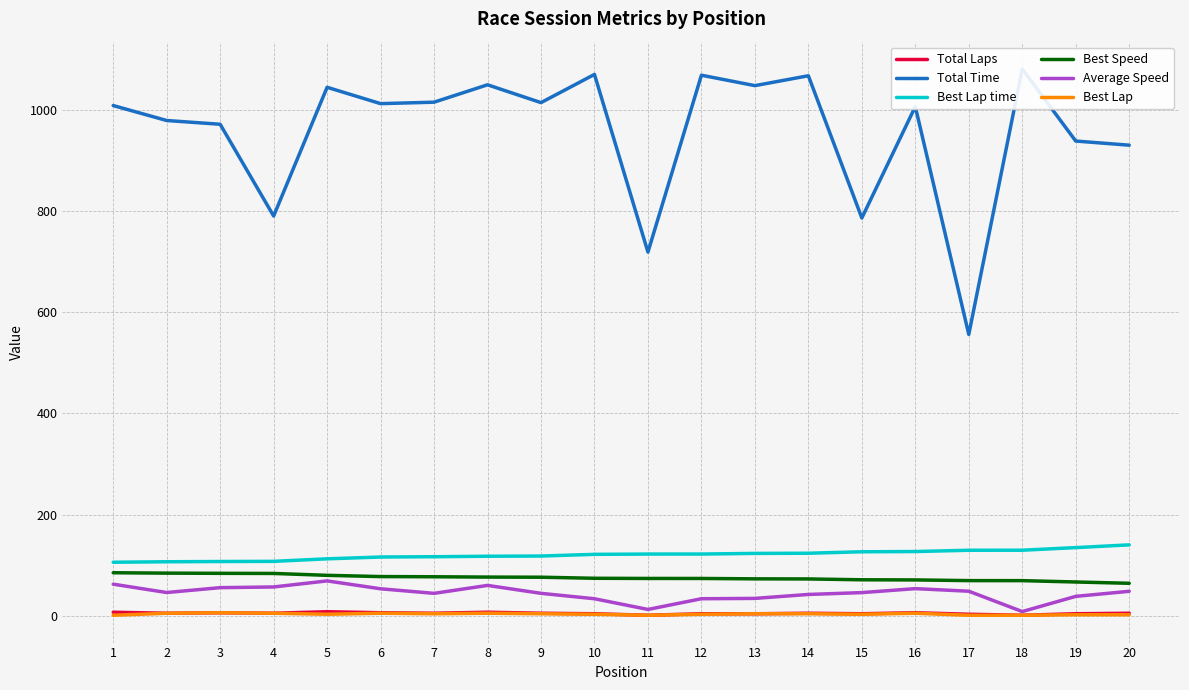

Rank the series by their maximum value, from highest to lowest.

Total Time, Best Lap time, Best Speed, Average Speed, Total Laps, Best Lap